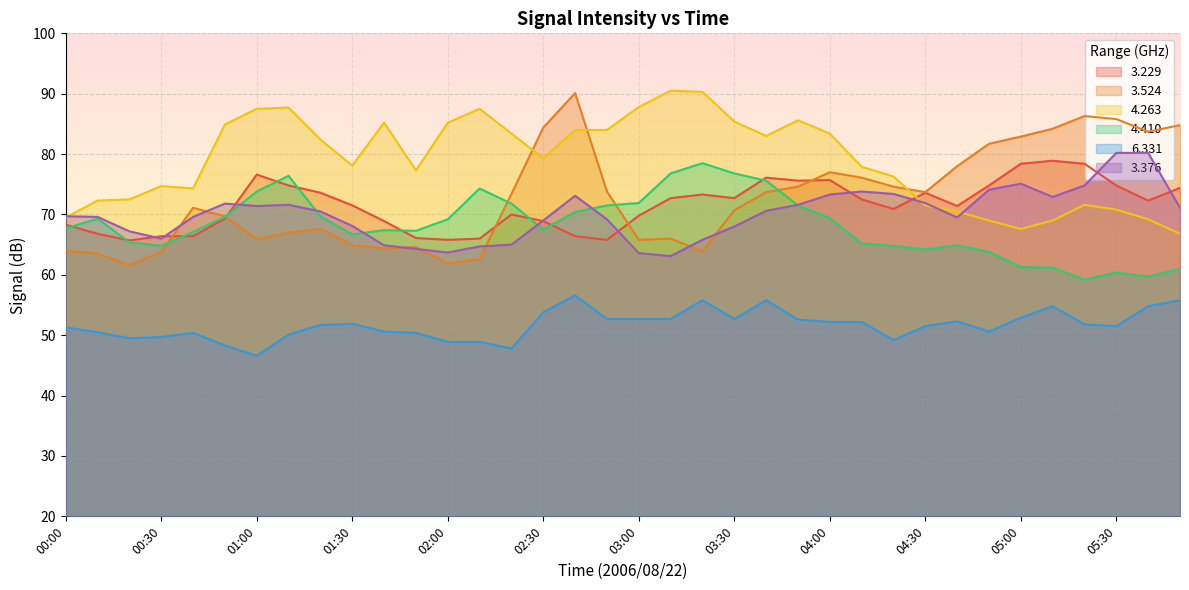

Reading left to right, list all the values displayed in this chart.

  3.229: 68.3	66.8	65.7	66.4	66.4	69.3	76.6	74.8	73.6	71.5	68.9	66.1	65.8	66.0	70.0	68.9	66.4	65.8	69.8	72.7	73.3	72.7	76.1	75.6	75.7	72.5	70.9	73.6	71.4	74.8	78.4	78.9	78.4	74.8	72.3	74.4
  3.524: 64.0	63.5	61.6	63.8	71.1	69.7	65.9	67.0	67.6	64.9	64.4	64.6	61.9	62.6	73.4	84.4	90.1	73.8	65.8	66.0	63.9	70.7	73.7	74.6	77.0	76.1	74.6	73.7	78.0	81.7	82.9	84.2	86.3	85.8	83.7	84.8
  4.263: 69.5	72.3	72.5	74.7	74.3	84.9	87.5	87.7	82.4	78.1	85.2	77.3	85.2	87.5	83.4	79.3	84.0	84.0	87.8	90.5	90.3	85.4	83.0	85.6	83.4	77.9	76.3	71.5	70.5	69.0	67.6	69.0	71.6	70.8	69.2	66.8
  4.410: 67.7	69.3	65.4	64.8	67.1	69.6	73.8	76.4	69.7	66.7	67.4	67.3	69.2	74.3	71.8	67.5	70.4	71.5	71.9	76.8	78.5	76.8	75.6	71.5	69.4	65.2	64.8	64.2	64.9	63.8	61.3	61.2	59.2	60.4	59.7	61.0
  6.331: 51.3	50.5	49.5	49.7	50.4	48.3	46.6	50.1	51.7	51.9	50.6	50.4	48.9	48.9	47.8	53.8	56.6	52.7	52.7	52.7	55.8	52.7	55.8	52.6	52.2	52.2	49.2	51.5	52.3	50.6	52.9	54.8	51.8	51.5	54.8	55.8
  3.376: 69.7	69.6	67.2	66.0	69.6	71.8	71.4	71.6	70.5	68.1	64.9	64.3	63.7	64.7	65.0	69.0	73.1	69.2	63.6	63.1	65.8	68.0	70.6	71.6	73.3	73.8	73.4	71.9	69.5	74.1	75.1	72.9	74.8	80.2	80.2	71.1